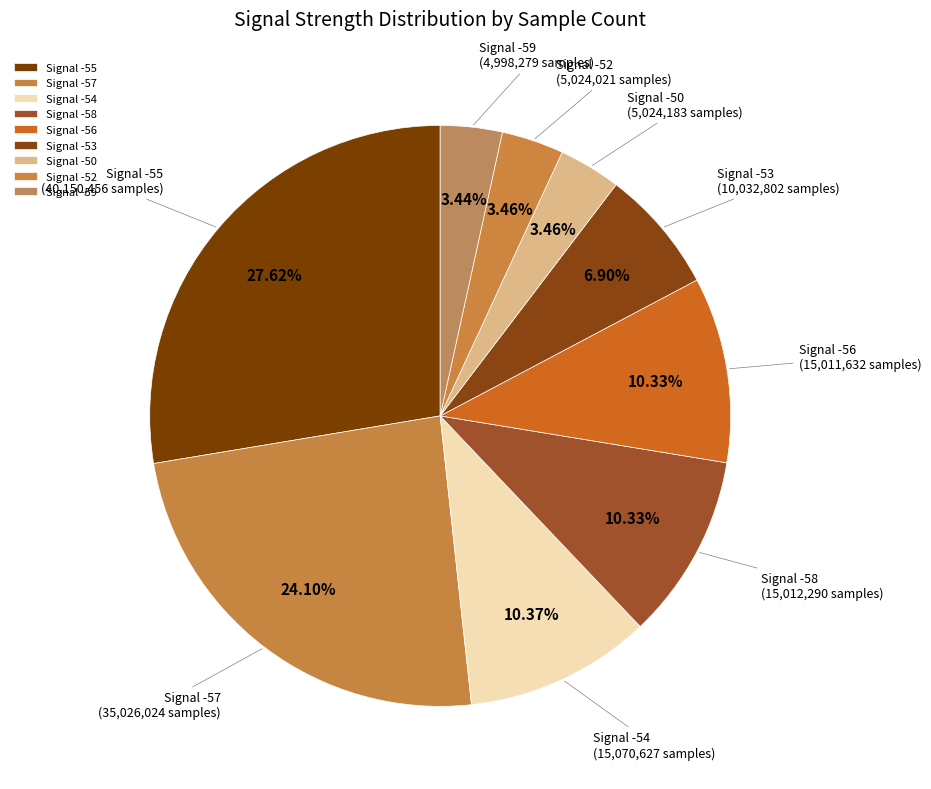

Which has a higher value, Signal -53 or Signal -52?

Signal -53